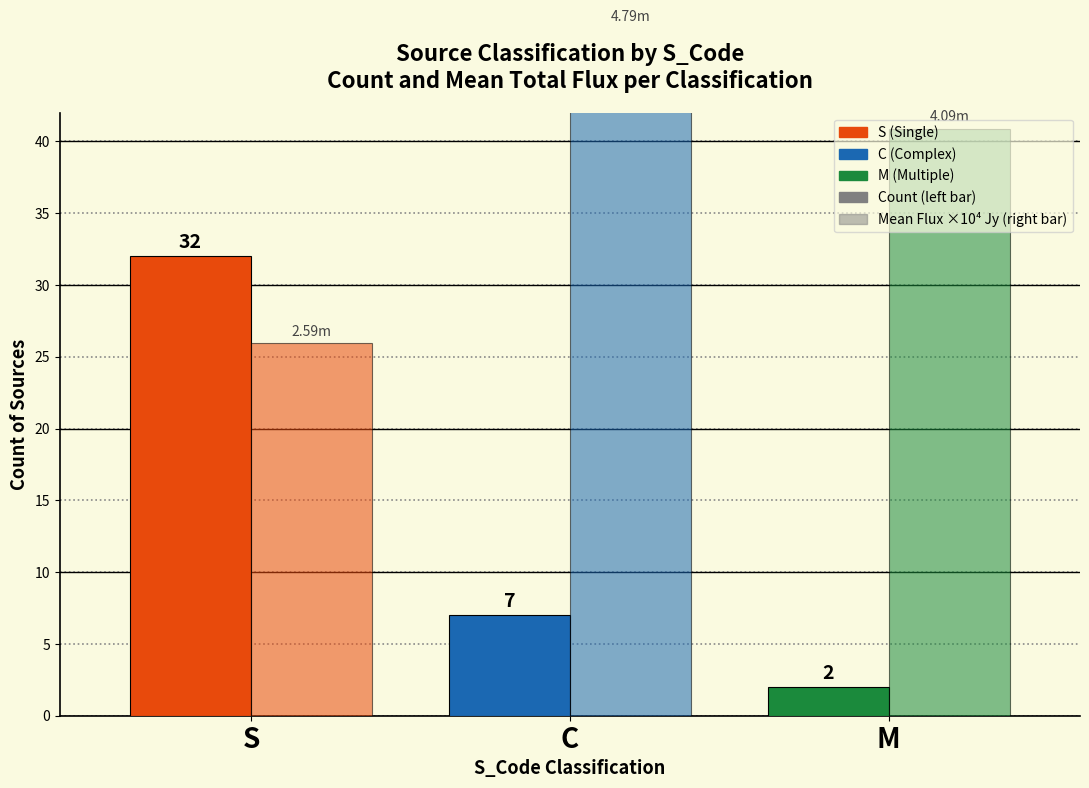

How many values in the Count series exceed 7?

1